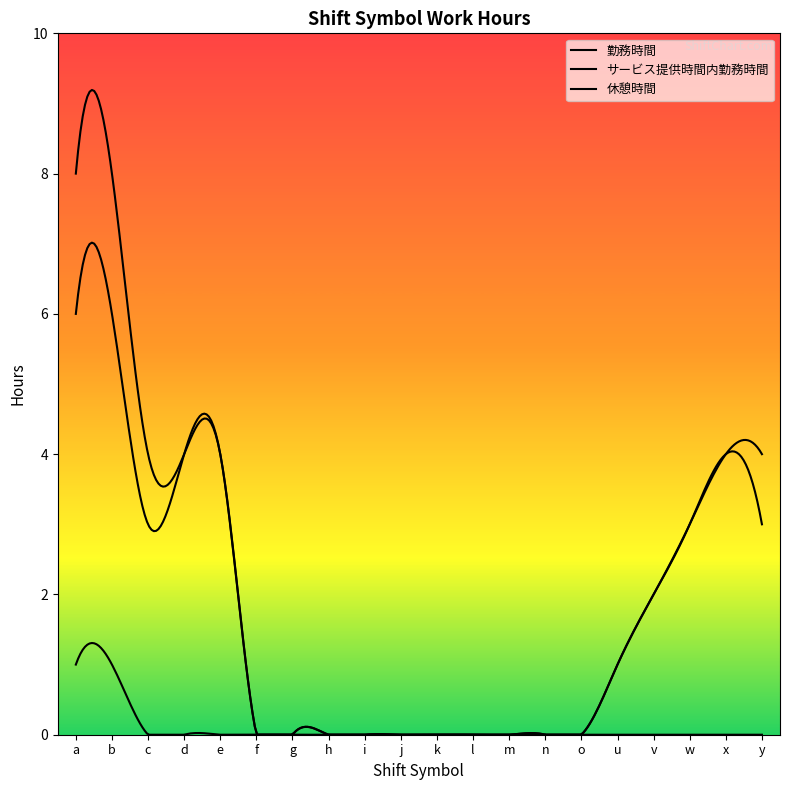

What is the difference between the サービス提供時間内勤務時間 values at h and x?

4